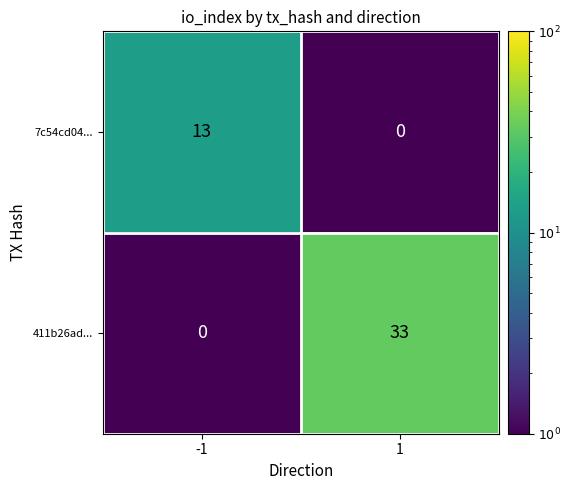

Which category has the highest value across all series?

1